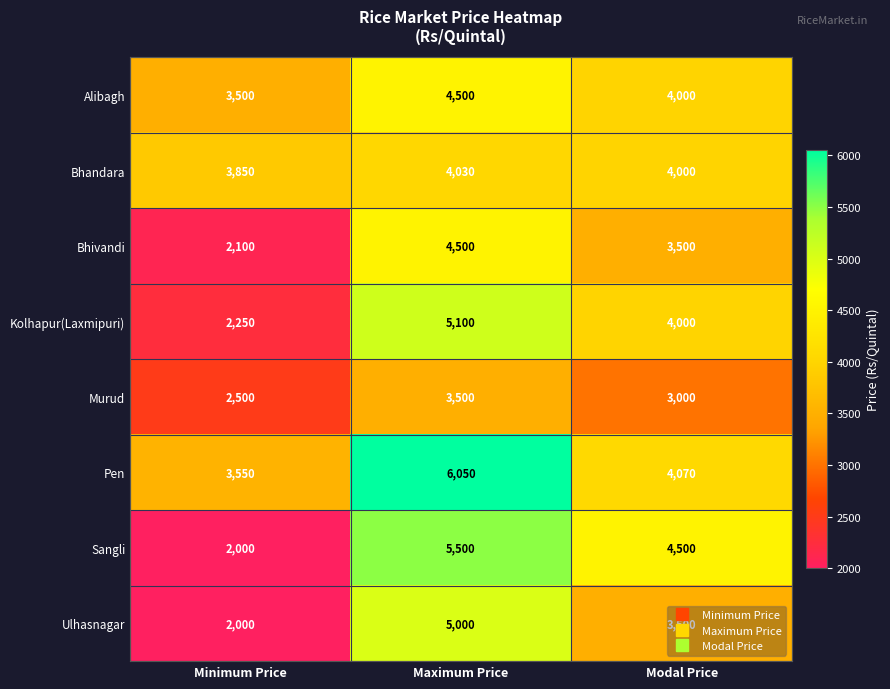

Read the Pen value at Maximum Price, to the nearest 50.

6050